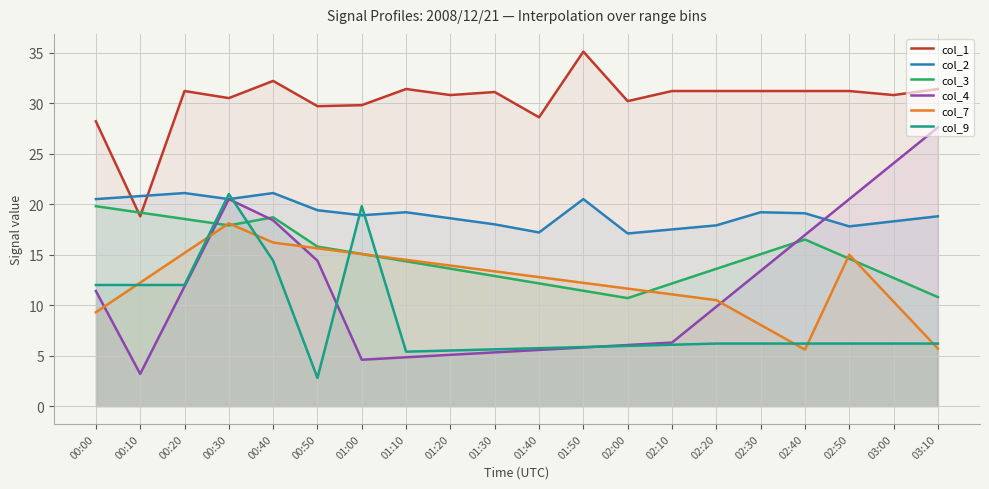

Reading right to left, extract all data points from this chart.

col_1: 03:10=31.4	03:00=30.8	02:50=31.2	02:40=31.2	02:30=31.2	02:20=31.2	02:10=31.2	02:00=30.2	01:50=35.1	01:40=28.6	01:30=31.1	01:20=30.8	01:10=31.4	01:00=29.8	00:50=29.7	00:40=32.2	00:30=30.5	00:20=31.2	00:10=18.8	00:00=28.2
col_2: 03:10=18.8	03:00=18.3	02:50=17.8	02:40=19.1	02:30=19.2	02:20=17.9	02:10=17.5	02:00=17.1	01:50=20.5	01:40=17.2	01:30=18.0	01:20=18.6	01:10=19.2	01:00=18.9	00:50=19.4	00:40=21.1	00:30=20.5	00:20=21.1	00:10=20.8	00:00=20.5
col_3: 03:10=10.8	03:00=12.7	02:50=14.6	02:40=16.5	02:30=15.1	02:20=13.6	02:10=12.1	02:00=10.7	01:50=11.4	01:40=12.2	01:30=12.9	01:20=13.6	01:10=14.3	01:00=15.1	00:50=15.8	00:40=18.7	00:30=17.9	00:20=18.5	00:10=19.2	00:00=19.8
col_4: 03:10=27.6	03:00=24.1	02:50=20.5	02:40=16.9	02:30=13.4	02:20=9.8	02:10=6.3	02:00=6.1	01:50=5.8	01:40=5.6	01:30=5.3	01:20=5.1	01:10=4.8	01:00=4.6	00:50=14.4	00:40=18.4	00:30=20.5	00:20=11.9	00:10=3.2	00:00=11.4
col_7: 03:10=5.7	03:00=10.3	02:50=15.0	02:40=5.6	02:30=8.1	02:20=10.5	02:10=11.1	02:00=11.6	01:50=12.2	01:40=12.8	01:30=13.3	01:20=13.9	01:10=14.5	01:00=15.1	00:50=15.6	00:40=16.2	00:30=18.1	00:20=15.2	00:10=12.2	00:00=9.3
col_9: 03:10=6.2	03:00=6.2	02:50=6.2	02:40=6.2	02:30=6.2	02:20=6.2	02:10=6.1	02:00=6.0	01:50=5.9	01:40=5.7	01:30=5.6	01:20=5.5	01:10=5.4	01:00=19.8	00:50=2.8	00:40=14.4	00:30=21.0	00:20=12.0	00:10=12.0	00:00=12.0